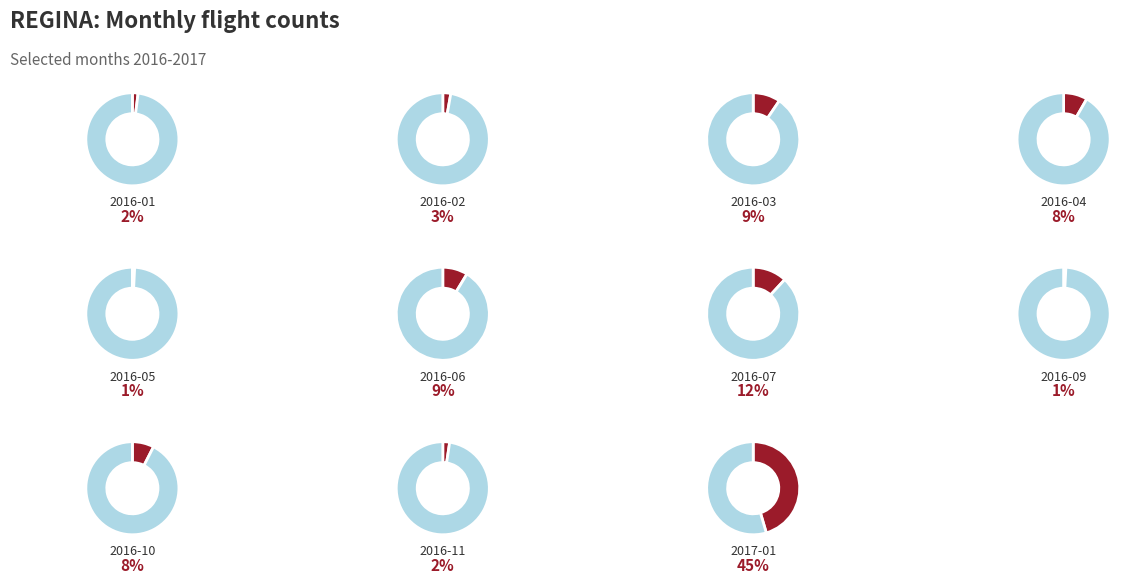

Is it true that 2016-10 is 17% of the pie?

False